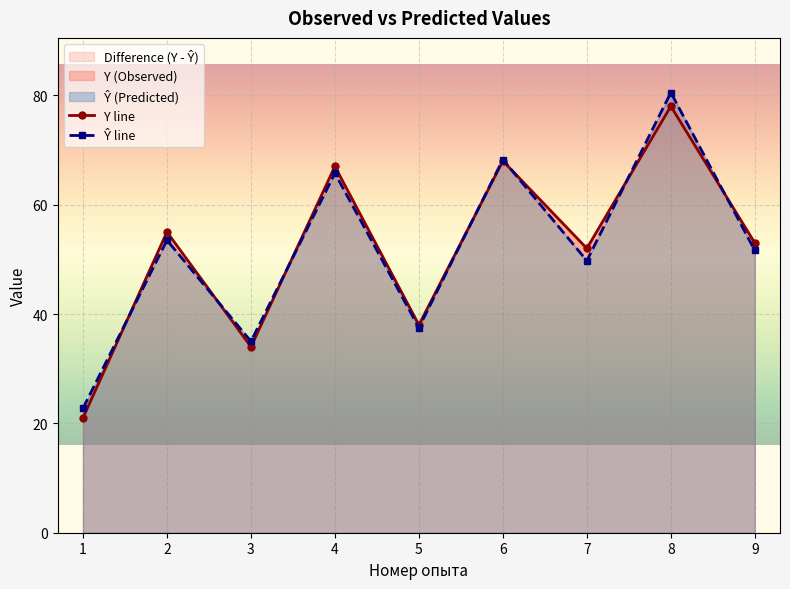

What is the total value across all series at 4?

132.8